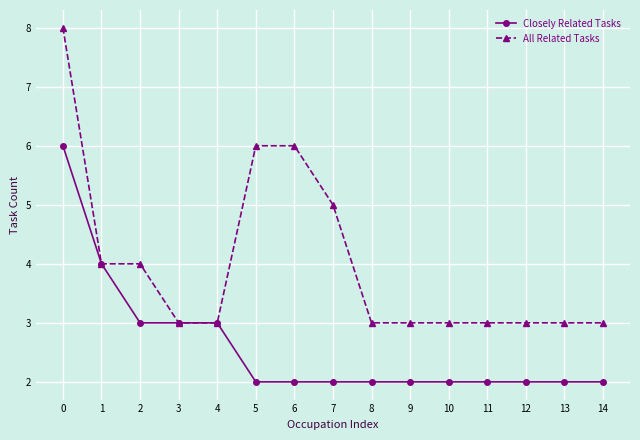

What is the maximum value shown in the chart?

8